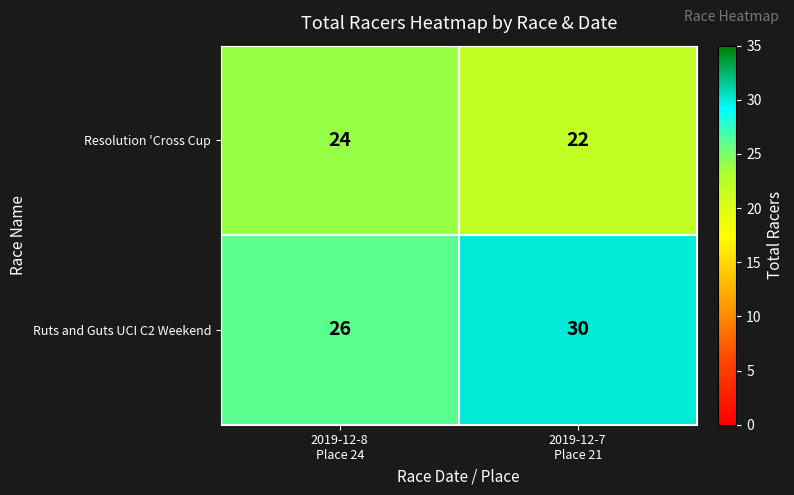

Which series has the largest range (max minus min)?

Ruts and Guts UCI C2 Weekend